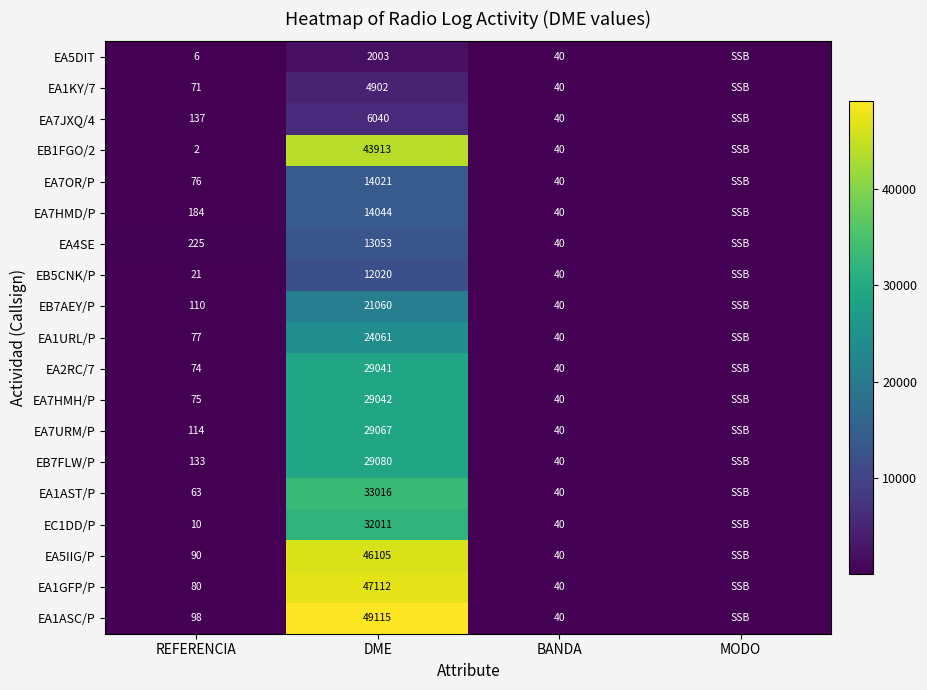

Is it true that EB1FGO/2 equals 43913 at DME?

True